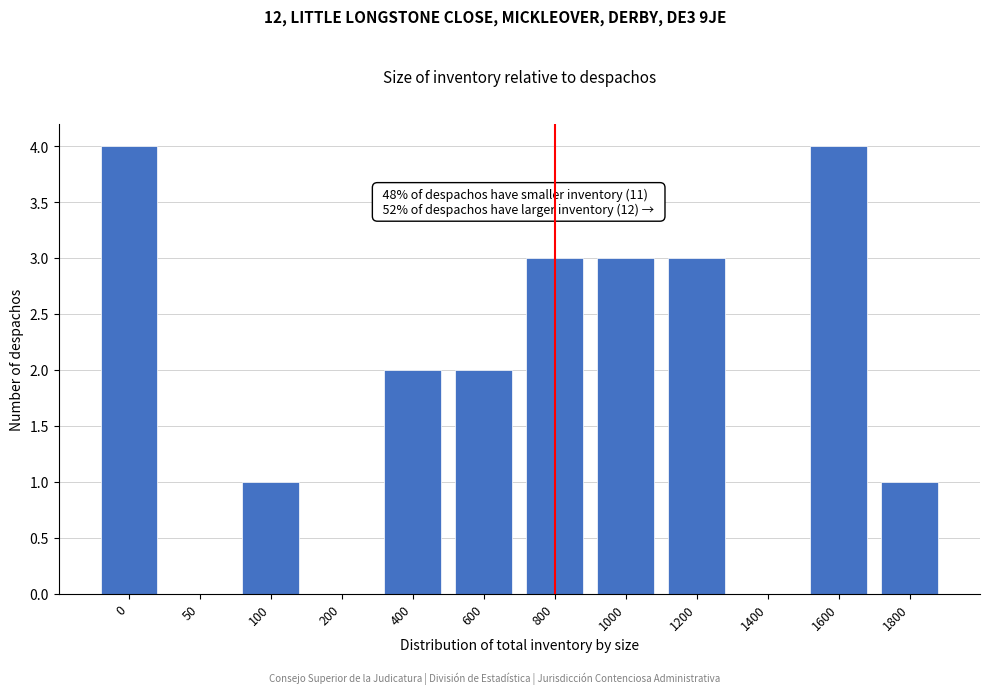

Reading right to left, what are all the values shown in this chart?

1800=1	1600=4	1400=0	1200=3	1000=3	800=3	600=2	400=2	200=0	100=1	50=0	0=4